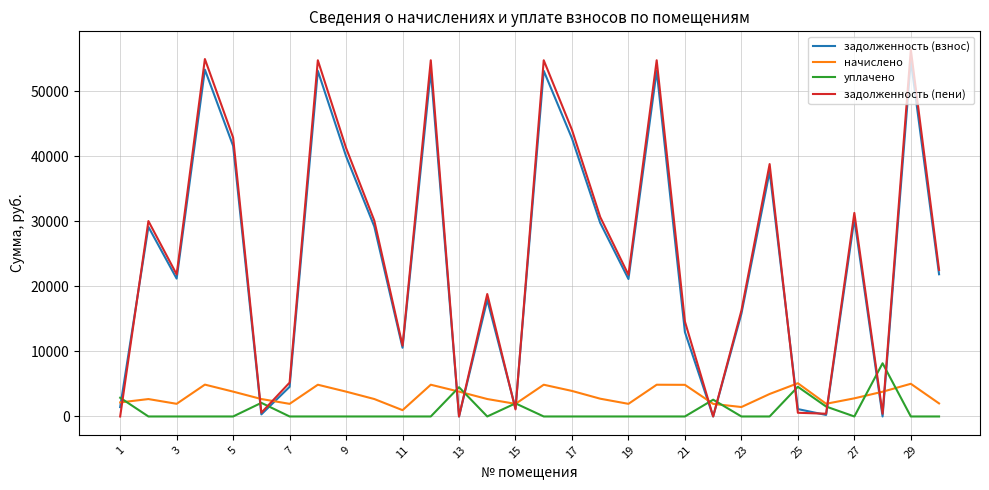

What is the highest value of the уплачено series?

8183.0